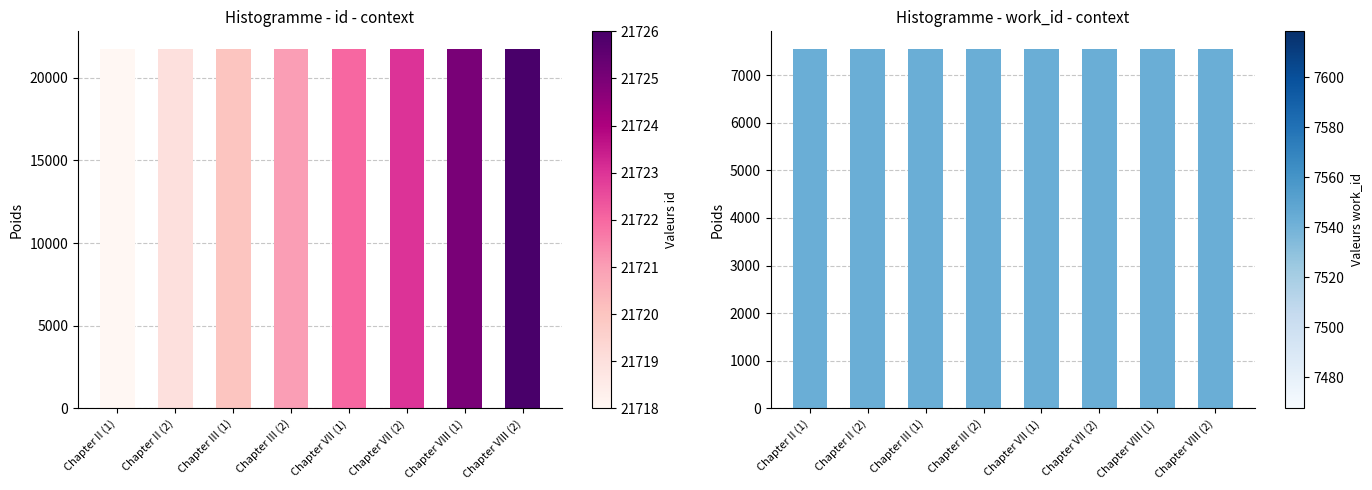

At which category does the chart reach its minimum across all series?

Chapter II (1)